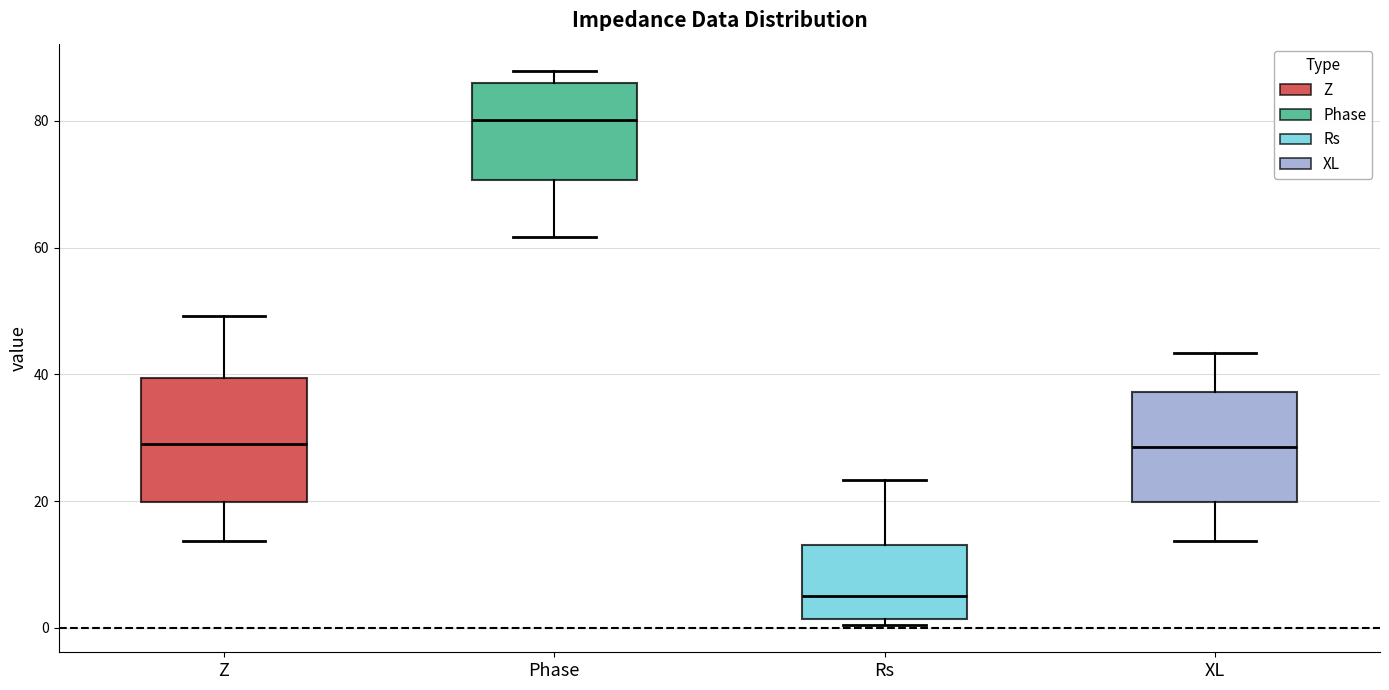

Where is the upper edge of the box for Rs on the y-axis? The values are not printed on the chart, so give them approximately, as read against the axis.

14